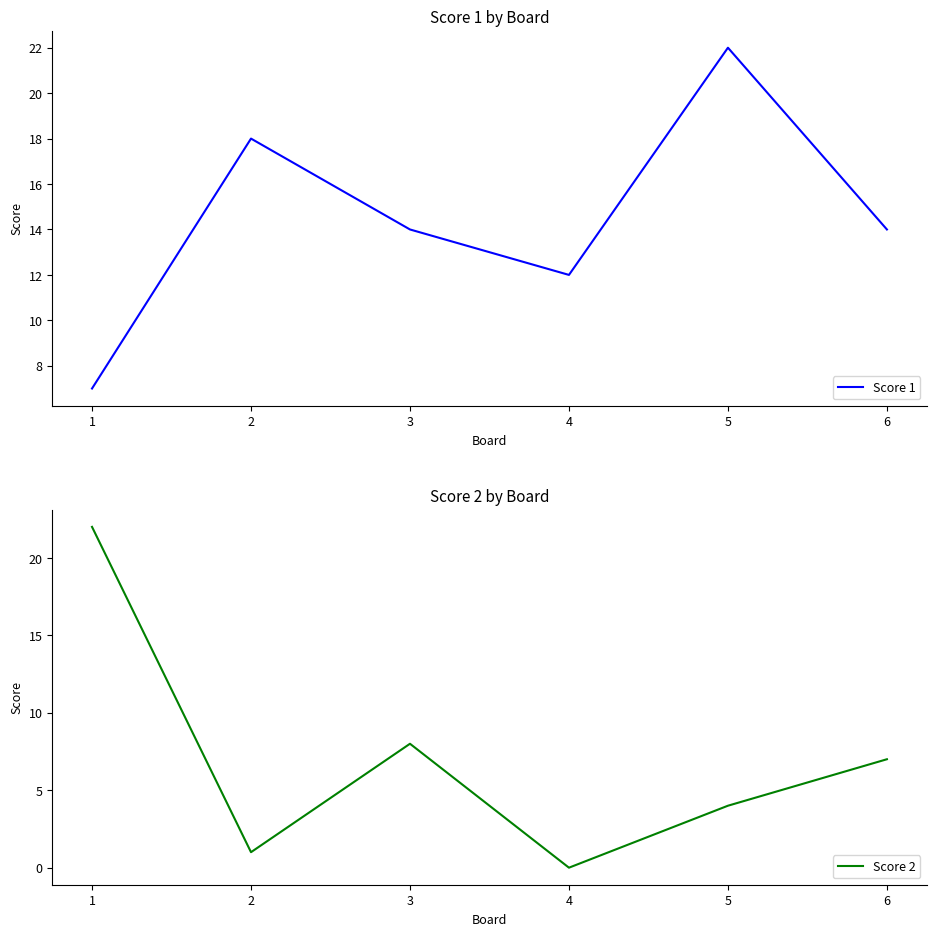

How many distinct data groups are displayed?

2